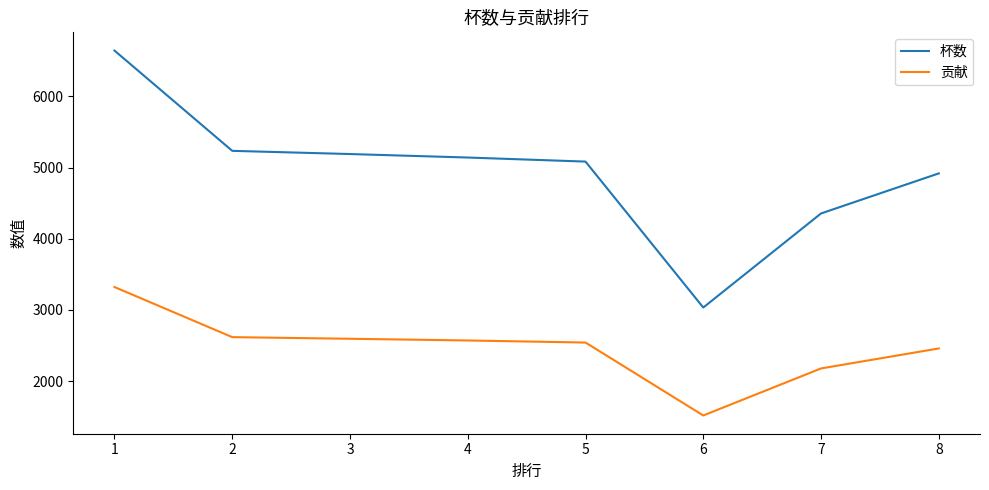

Reading left to right, extract all data points from this chart.

杯数: 1=6645	2=5236	3=5191	4=5142	5=5085	6=3034	7=4356	8=4919
贡献: 1=3322	2=2618	3=2595	4=2571	5=2542	6=1517	7=2178	8=2459